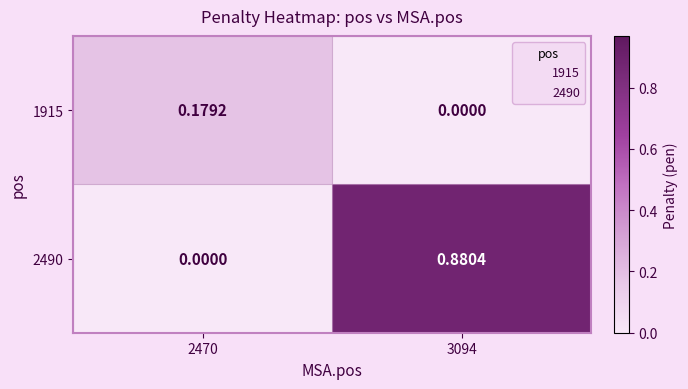

Is the value of 1915 at 2470 greater than the value of 2490 at 2470?

Yes